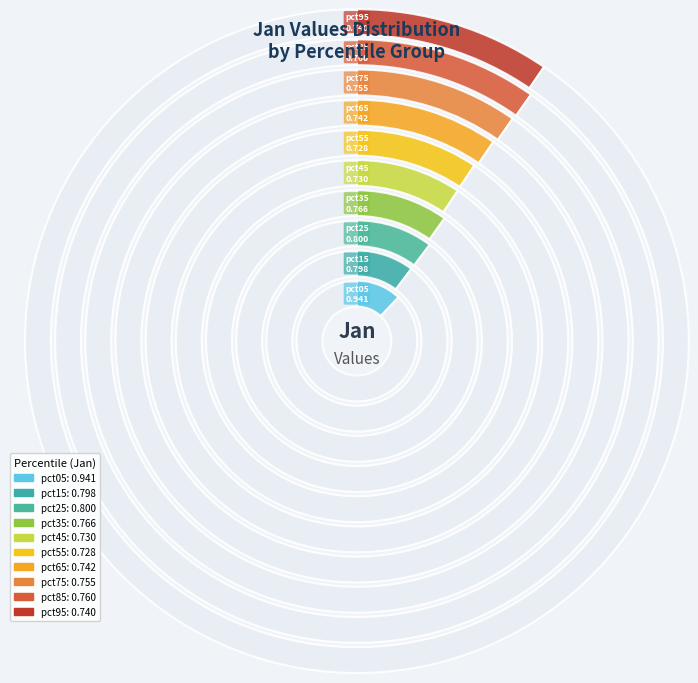

Count the number of slices in the pie.

10